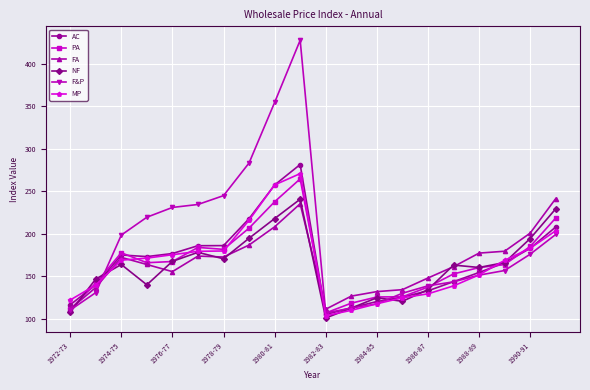

What is the highest value of the AC series?

281.3